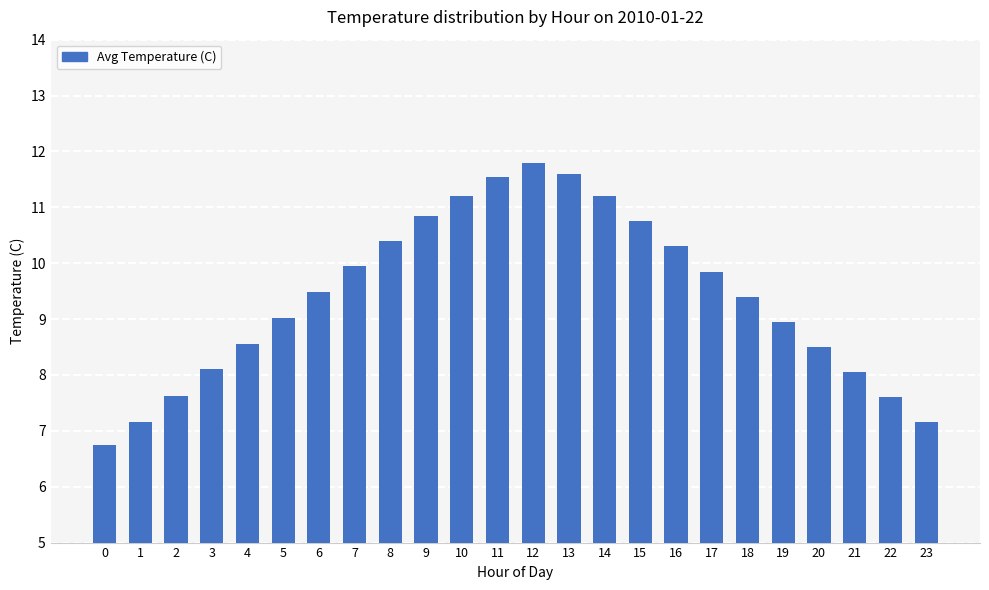

How many bars are there in total?

24